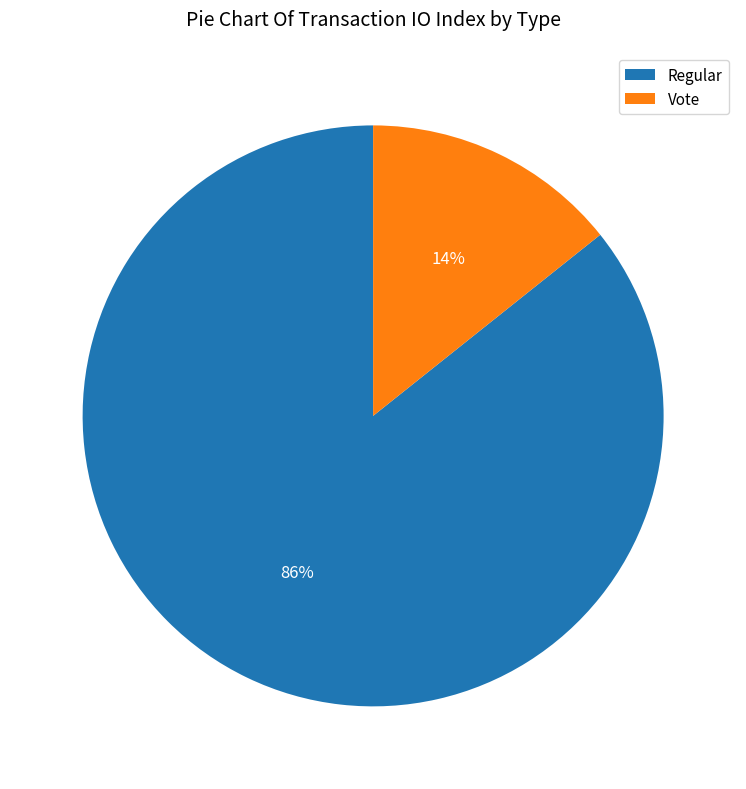

To the nearest percent, what percentage of the pie is Regular?

86%